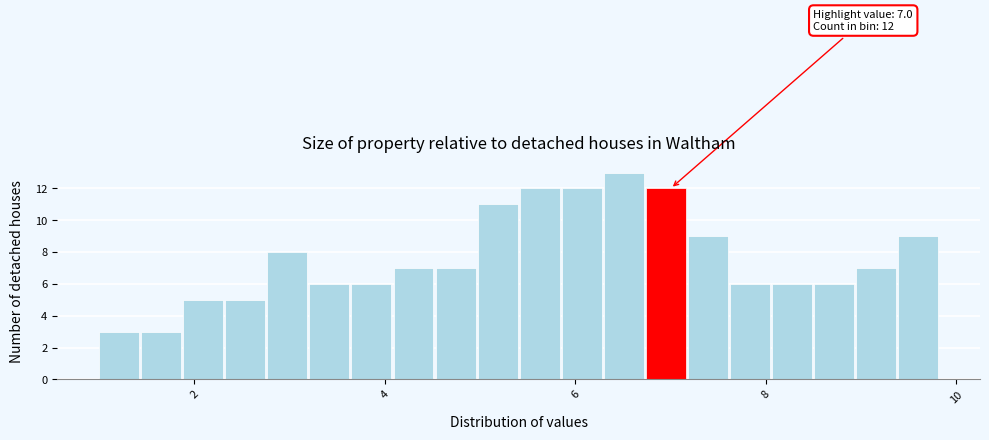

Read against the x-axis, roughly where is the centre of the tallest bar?

6.6